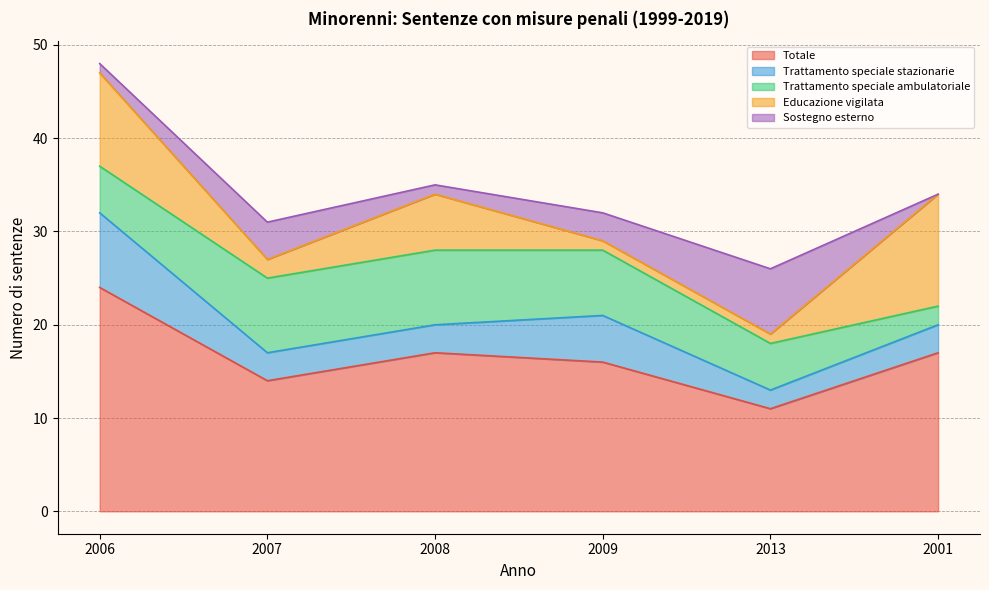

Where is Trattamento speciale stazionarie nearest to the value 5?

2009